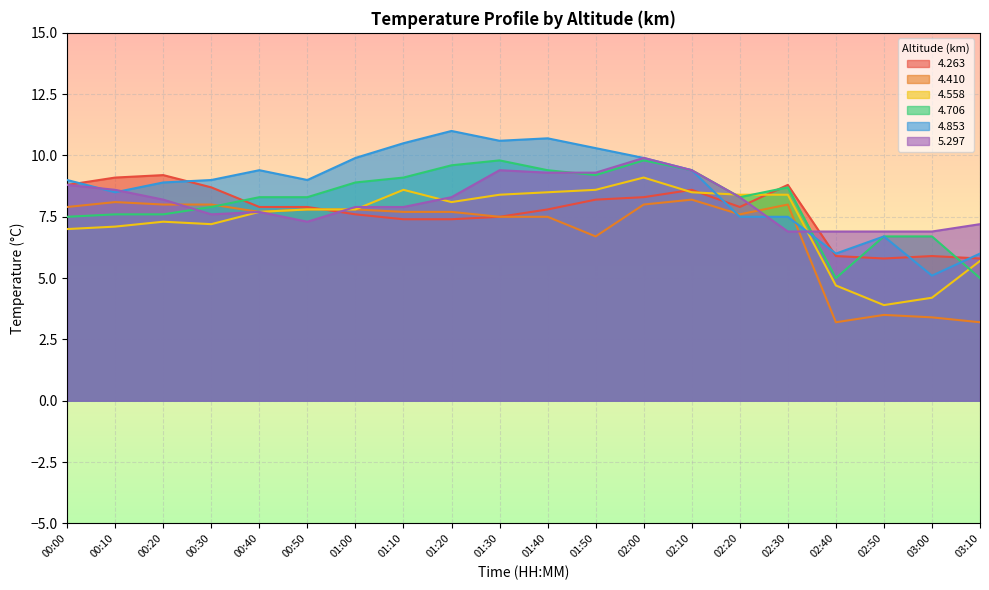

At how many categories does at least one series exceed 8?

16